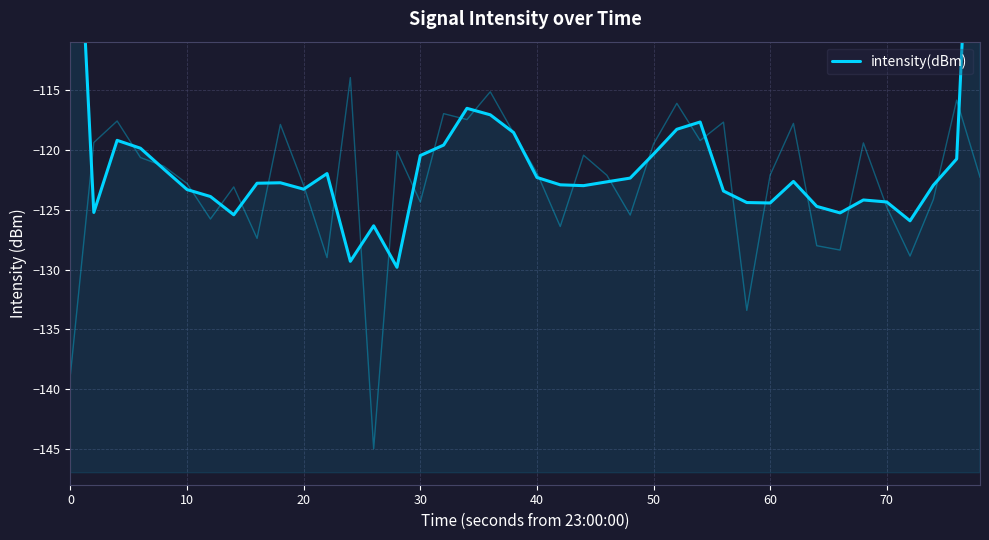

The value at 70 is -44.8. True or false?

False